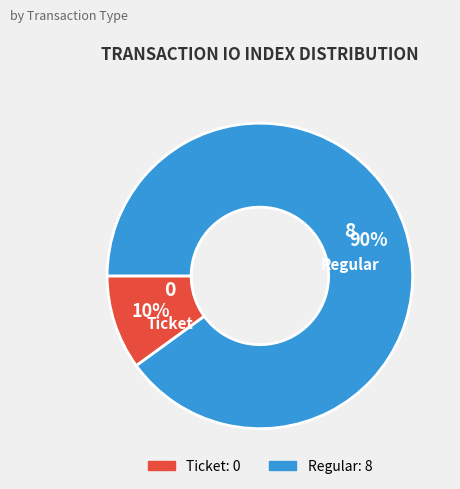

Does Ticket account for over 50% of the chart?

No